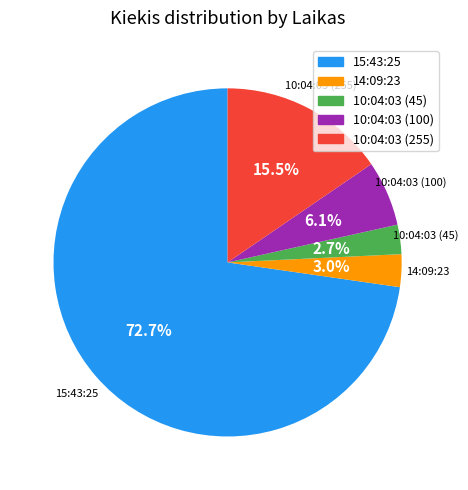

True or false: 10:04:03 (45) accounts for 3% of the total.

True